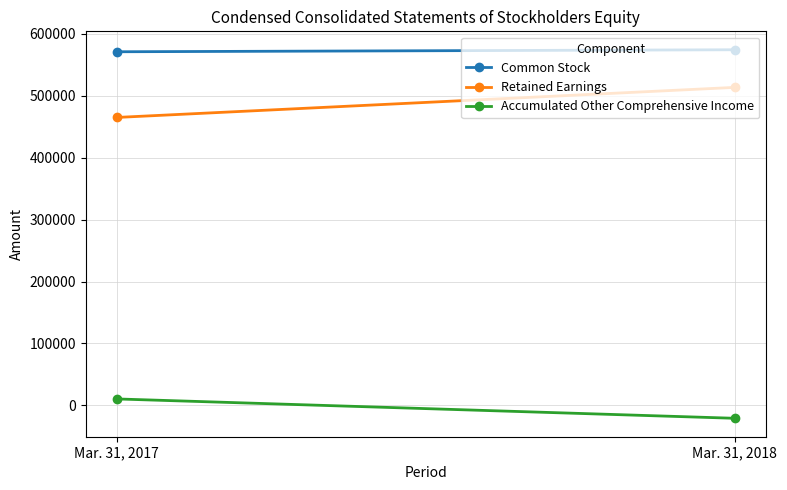

Reading right to left, transcribe all the data shown in this chart.

Common Stock: Mar. 31, 2018=574225	Mar. 31, 2017=570997
Retained Earnings: Mar. 31, 2018=513484	Mar. 31, 2017=464919
Accumulated Other Comprehensive Income: Mar. 31, 2018=-20851	Mar. 31, 2017=10417